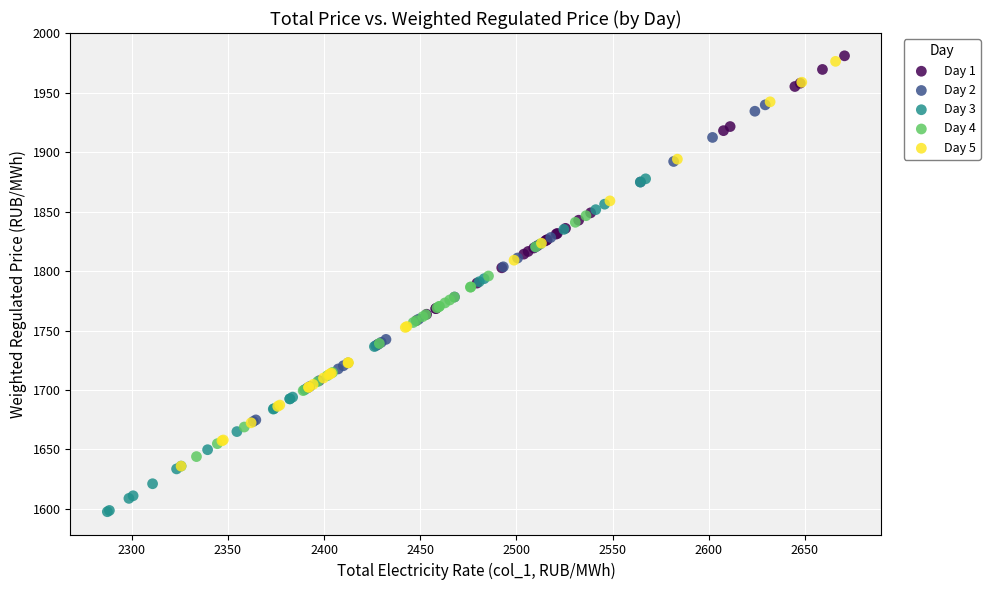

Which series contains the lowest Y value?

Day 3